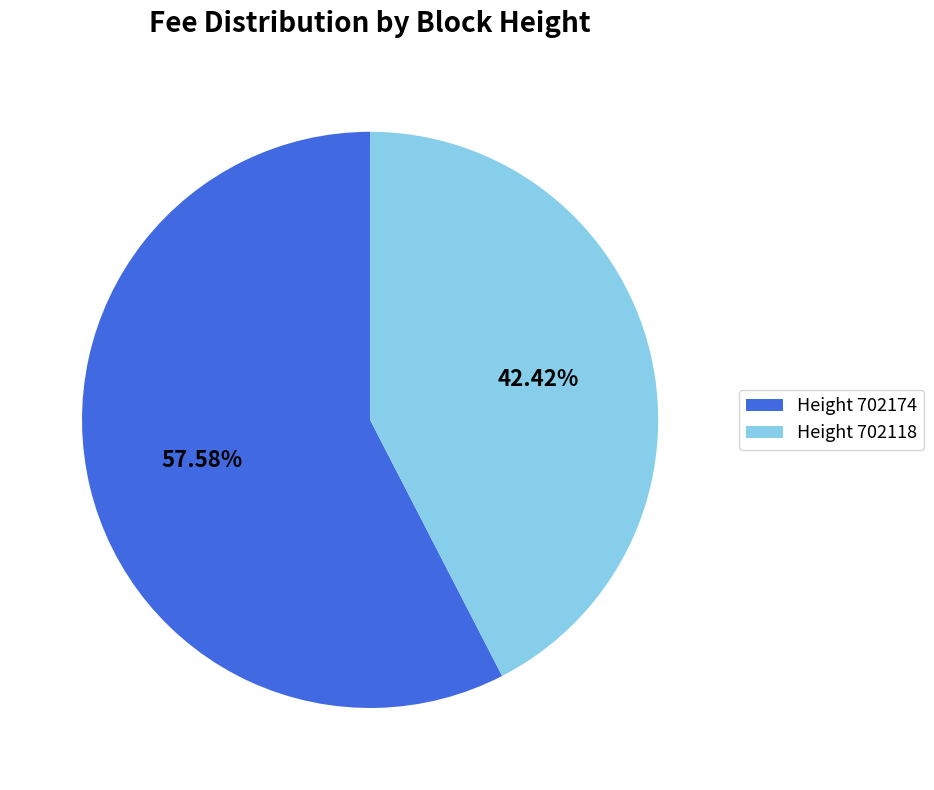

Combined, do Height 702174 and Height 702118 account for over 50%?

Yes